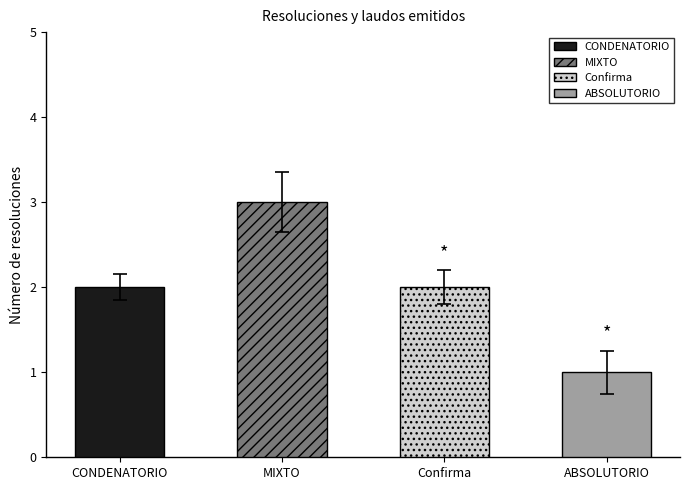

At which label is the value closest to 2?

CONDENATORIO